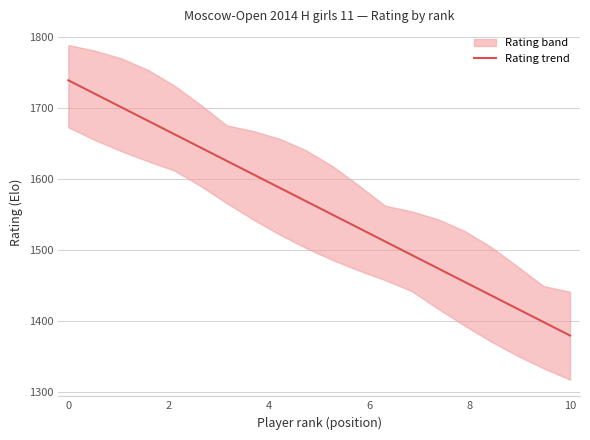

What is the highest value of the Rating trend series?

1739.6